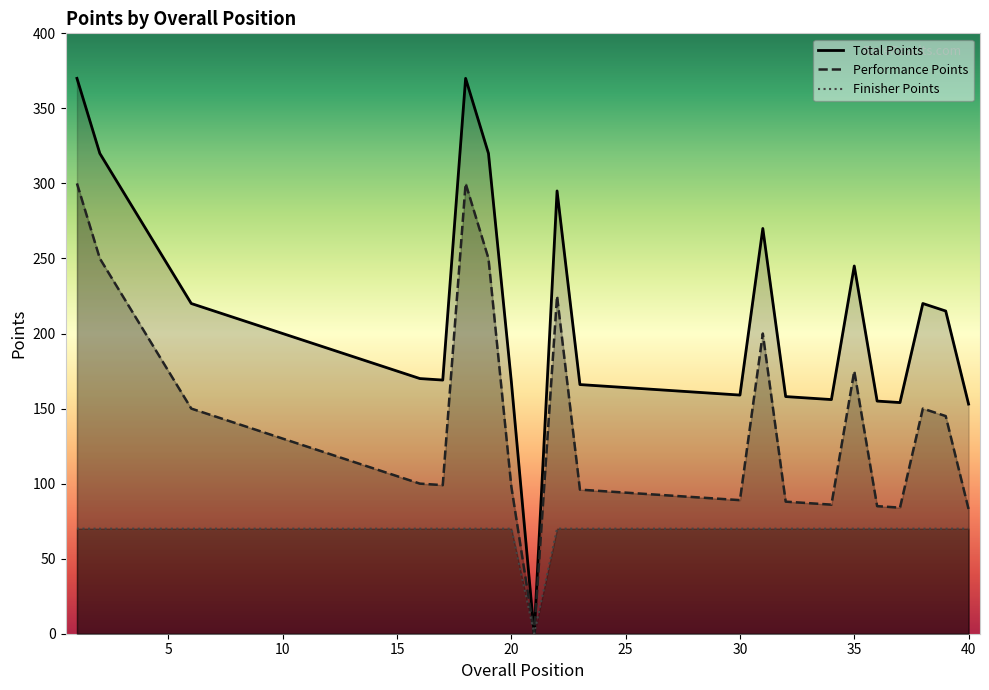

What is the difference between the Performance Points values at 18 and 20?

202